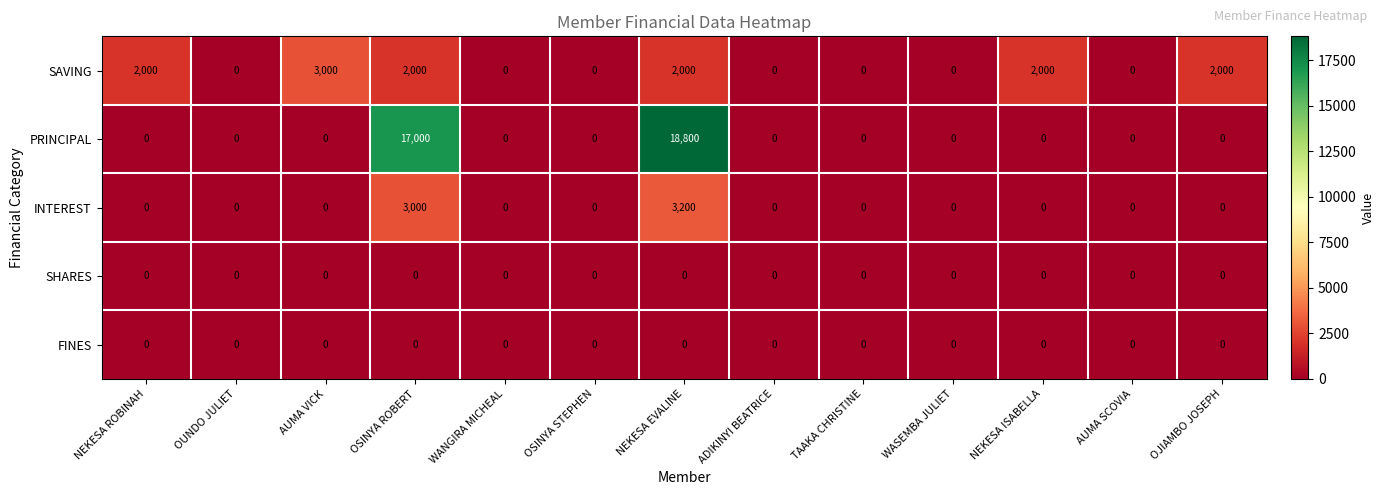

How many SAVING values are between 0 and 2000?

12